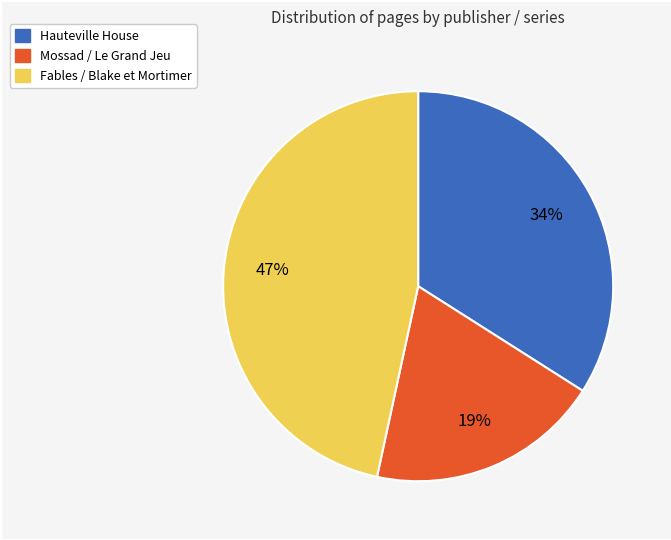

To the nearest percent, what is the average slice percentage?

33%